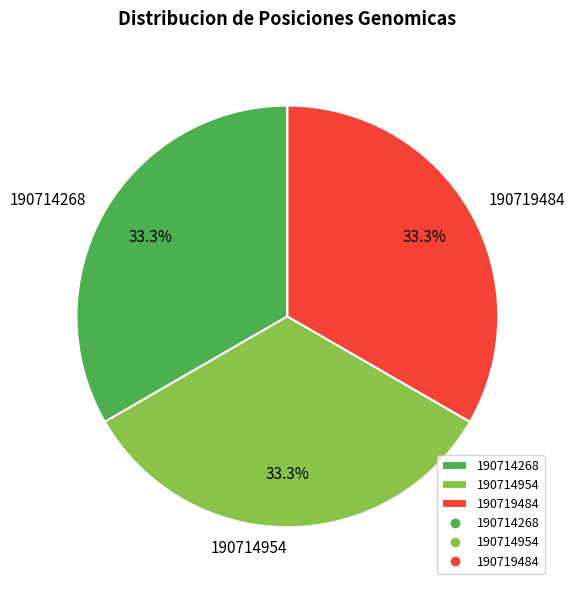

Is it true that 190719484 is 33% of the pie?

True